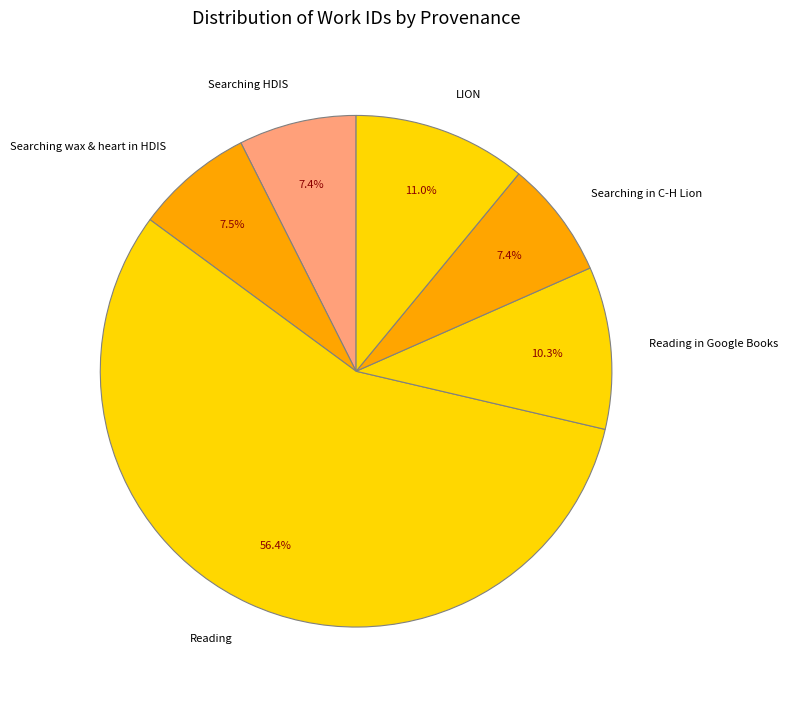

What portion of the pie excludes Reading?

43.6%